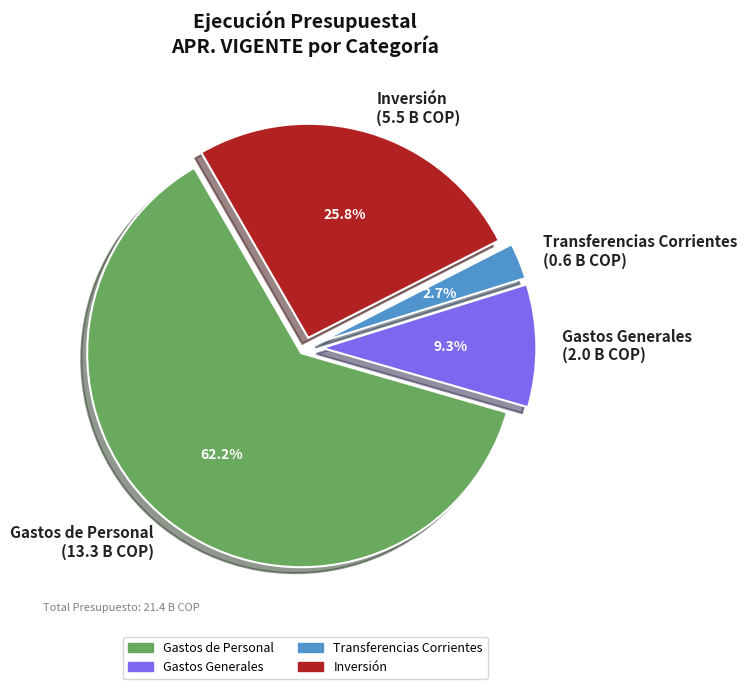

The Inversión slice represents 32% of the pie. True or false?

False